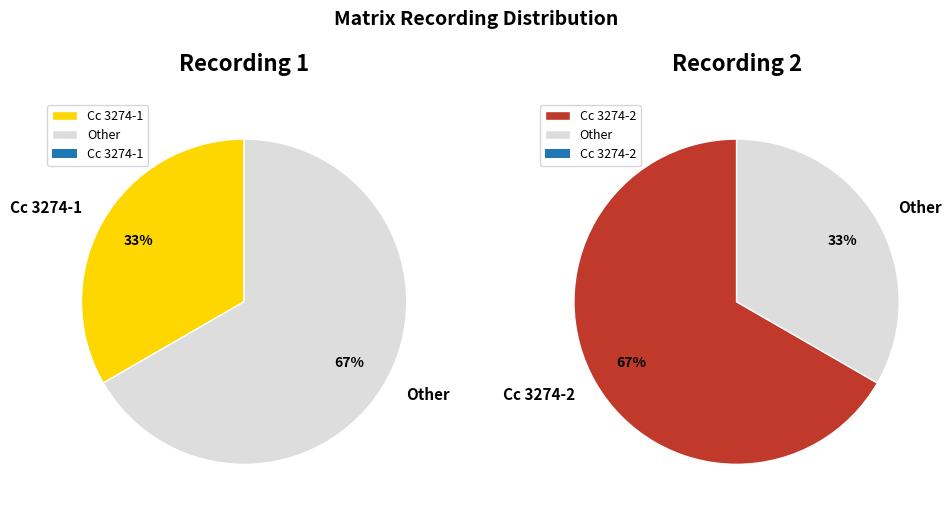

Count the number of slices in the pie.

2